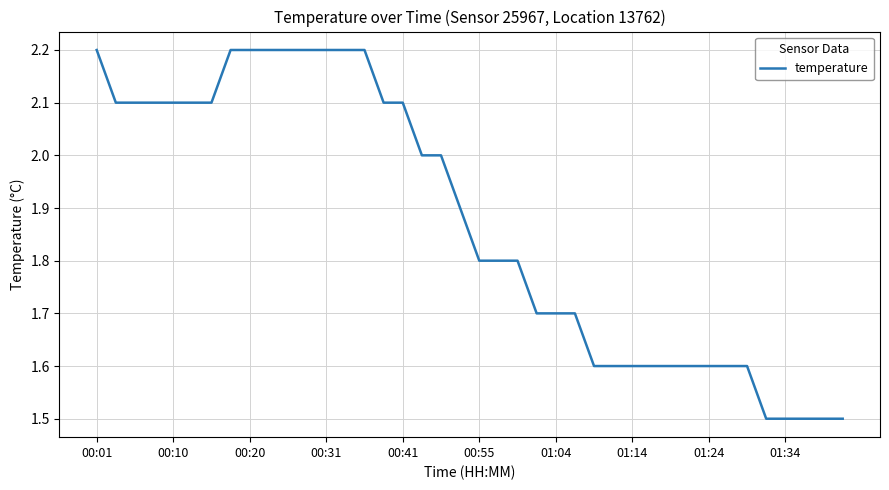

Reading right to left, list all the values displayed in this chart.

1.5	1.5	1.5	1.5	1.5	1.6	1.6	1.6	1.6	1.6	1.6	1.6	1.6	1.6	1.7	1.7	1.7	1.8	1.8	1.8	1.9	2.0	2.0	2.1	2.1	2.2	2.2	2.2	2.2	2.2	2.2	2.2	2.2	2.1	2.1	2.1	2.1	2.1	2.1	2.2